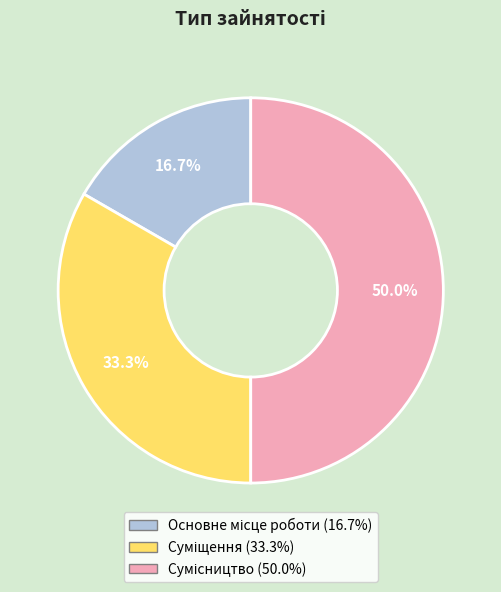

To the nearest percent, what percentage of the pie is Сумісництво?

50%